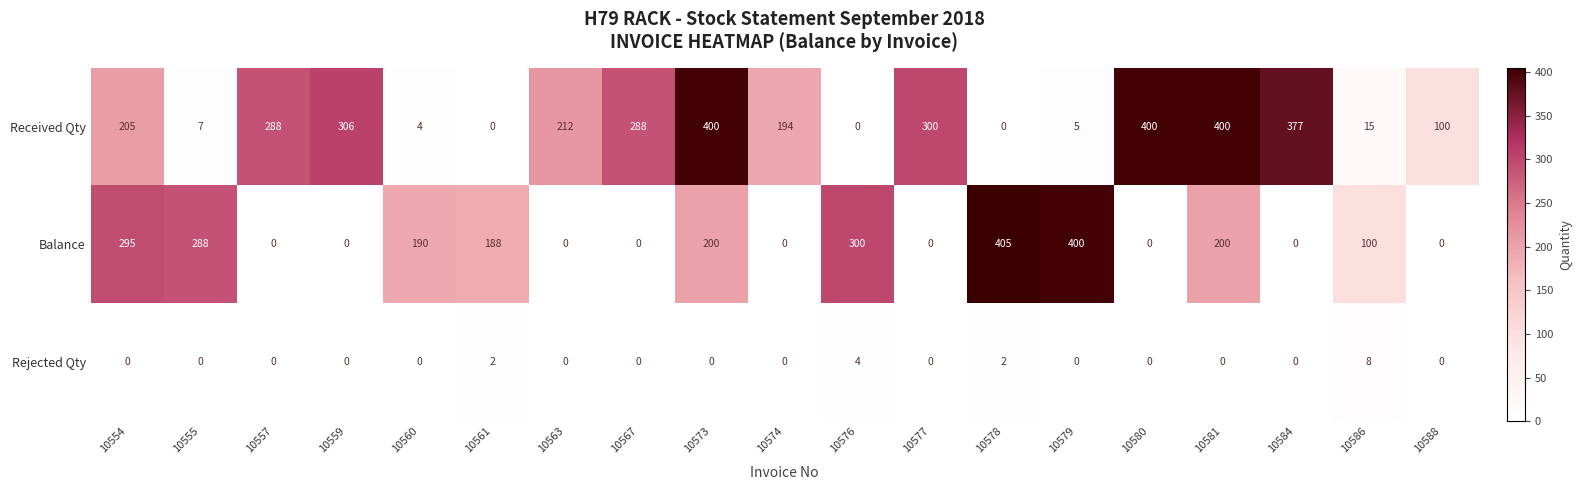

Rank the series by their average value, from highest to lowest.

Received Qty, Balance, Rejected Qty